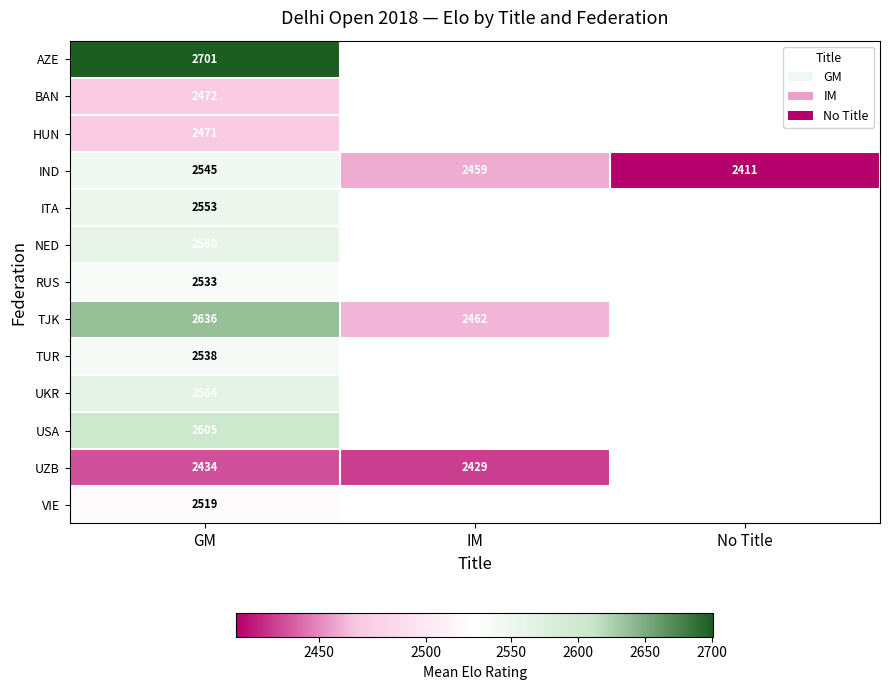

What is the minimum value for IND?

2411